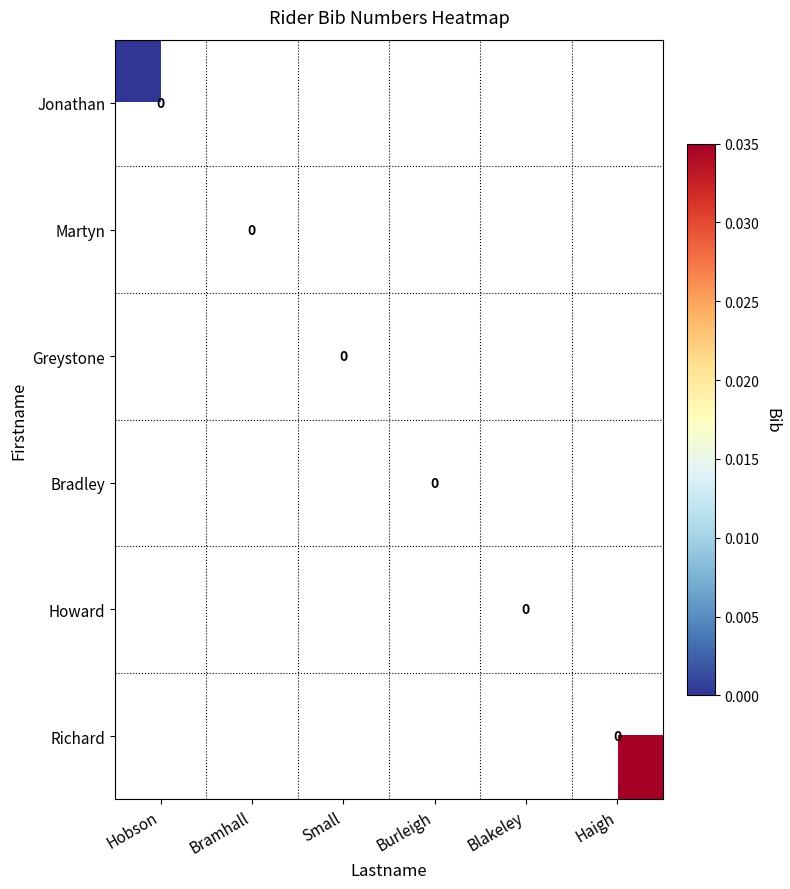

At which label does Jonathan reach its minimum?

Hobson